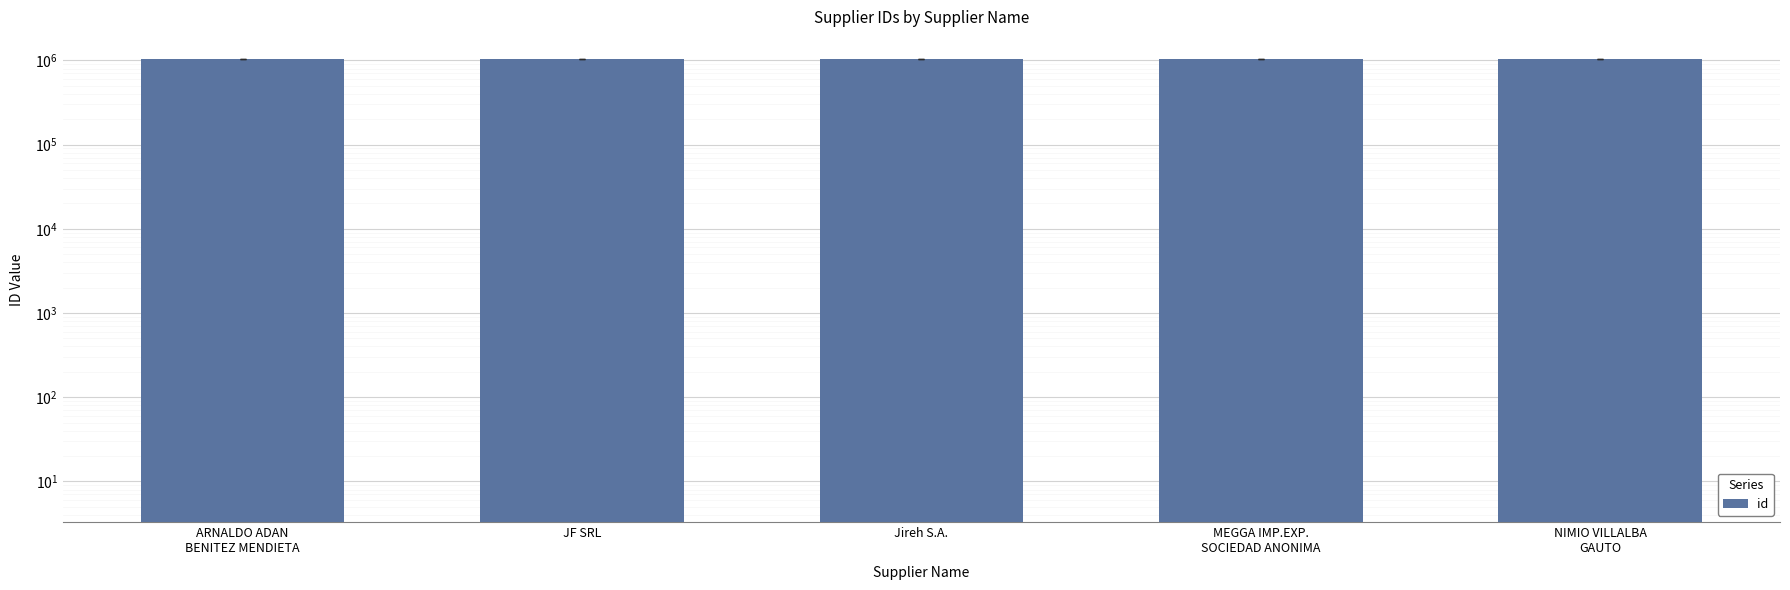

What is the change in value from JF SRL to MEGGA IMP.EXP.
SOCIEDAD ANONIMA?

-1